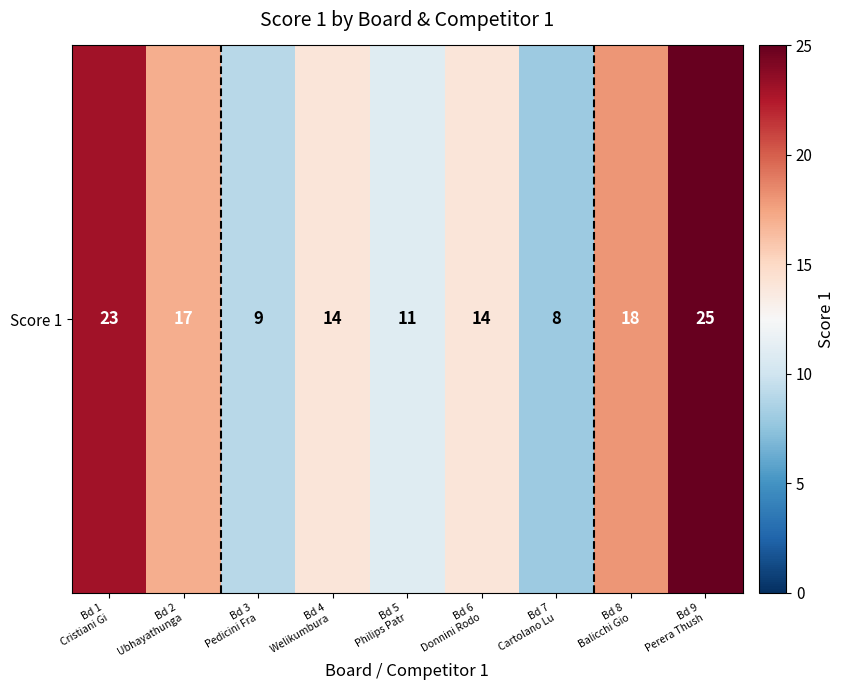

Is it true that the value at Bd 3
Pedicini Fra is 6?

False